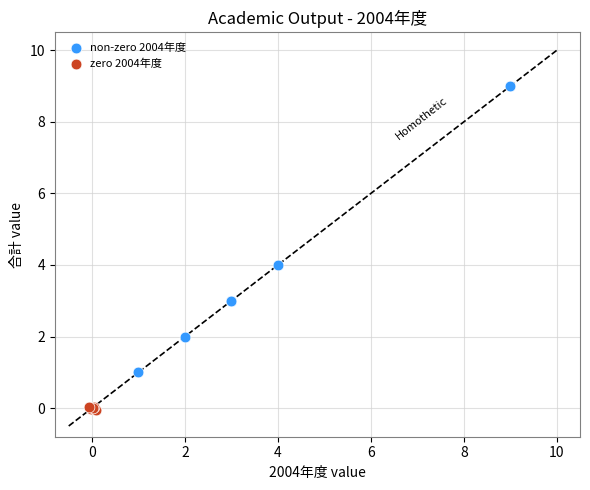

Which series contains the highest Y value?

non-zero 2004年度